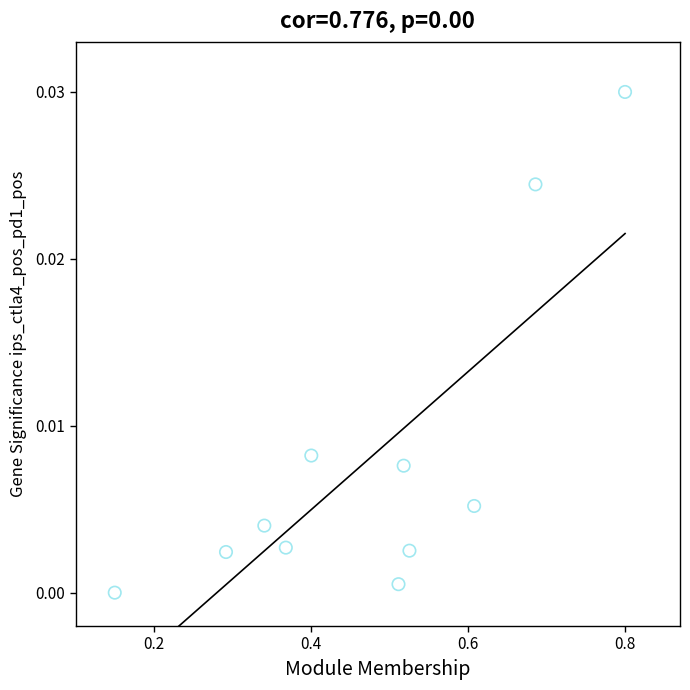

What is the average X value?

0.5